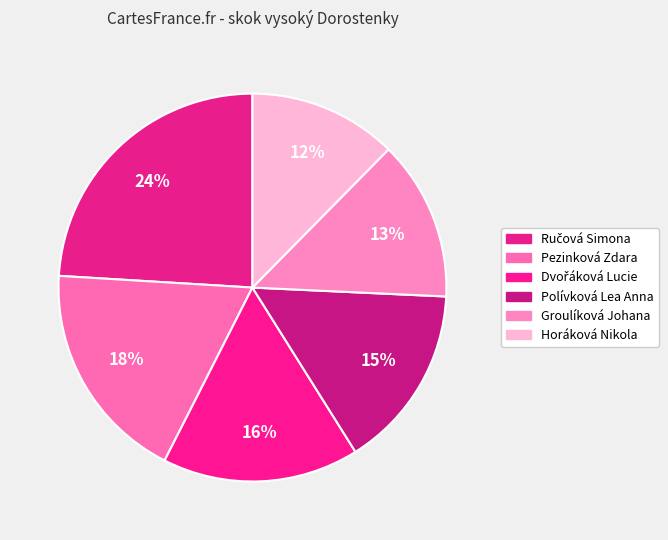

Is there a majority slice in this chart?

No